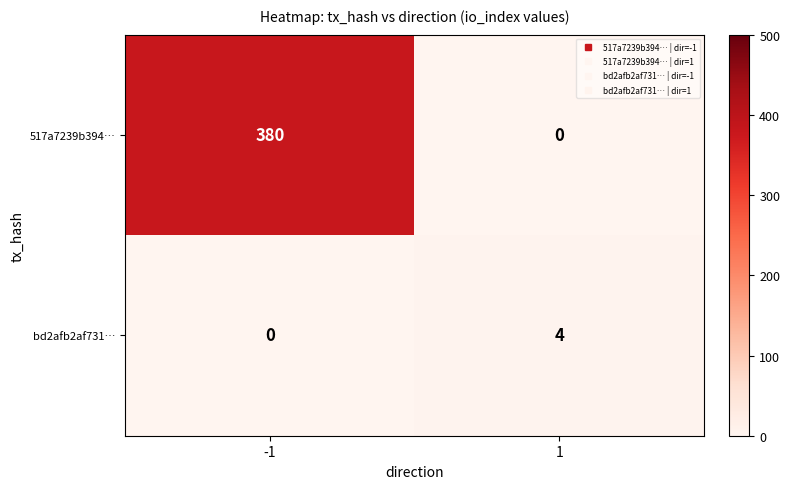

Which series has the largest total across all categories?

517a7239b394…